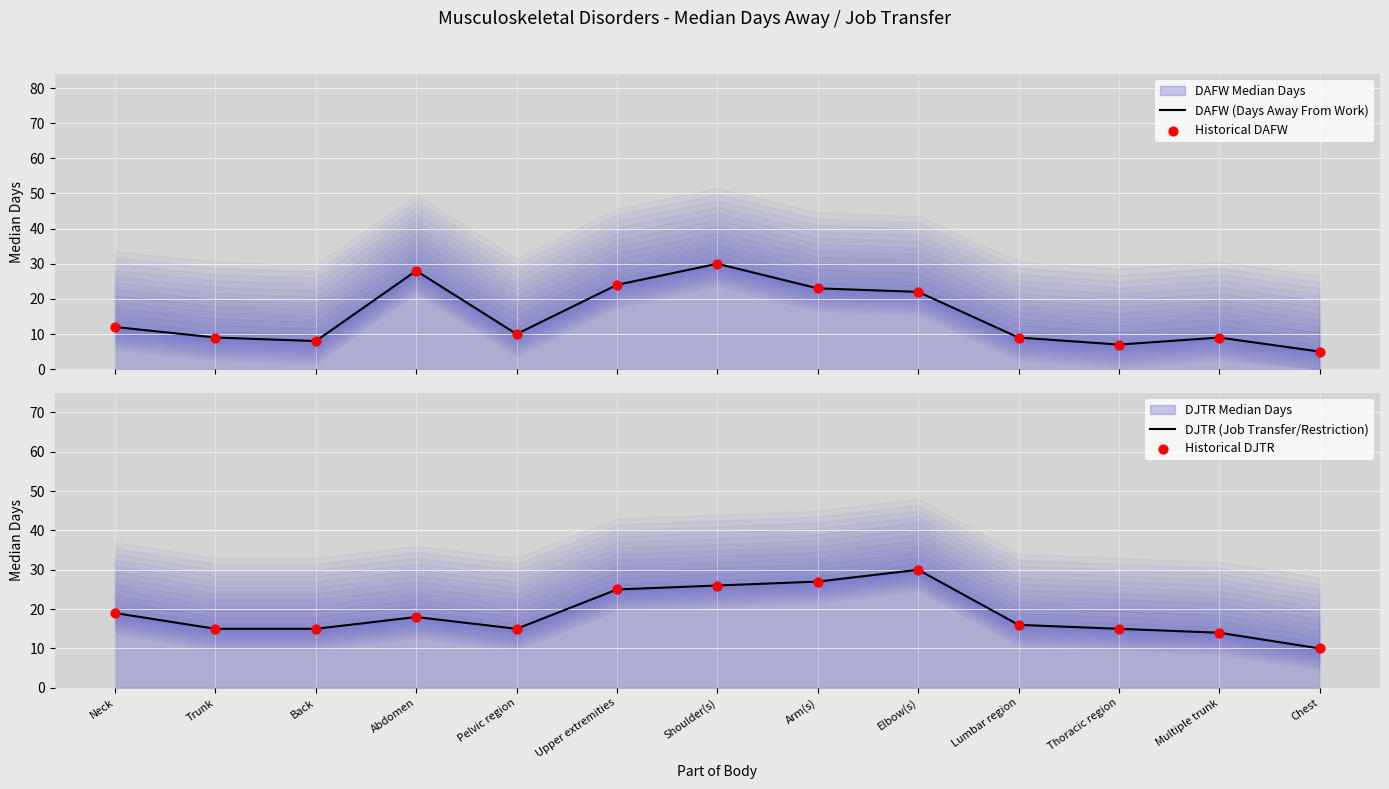

Which series contains the lowest Y value?

DAFW (Days Away From Work)